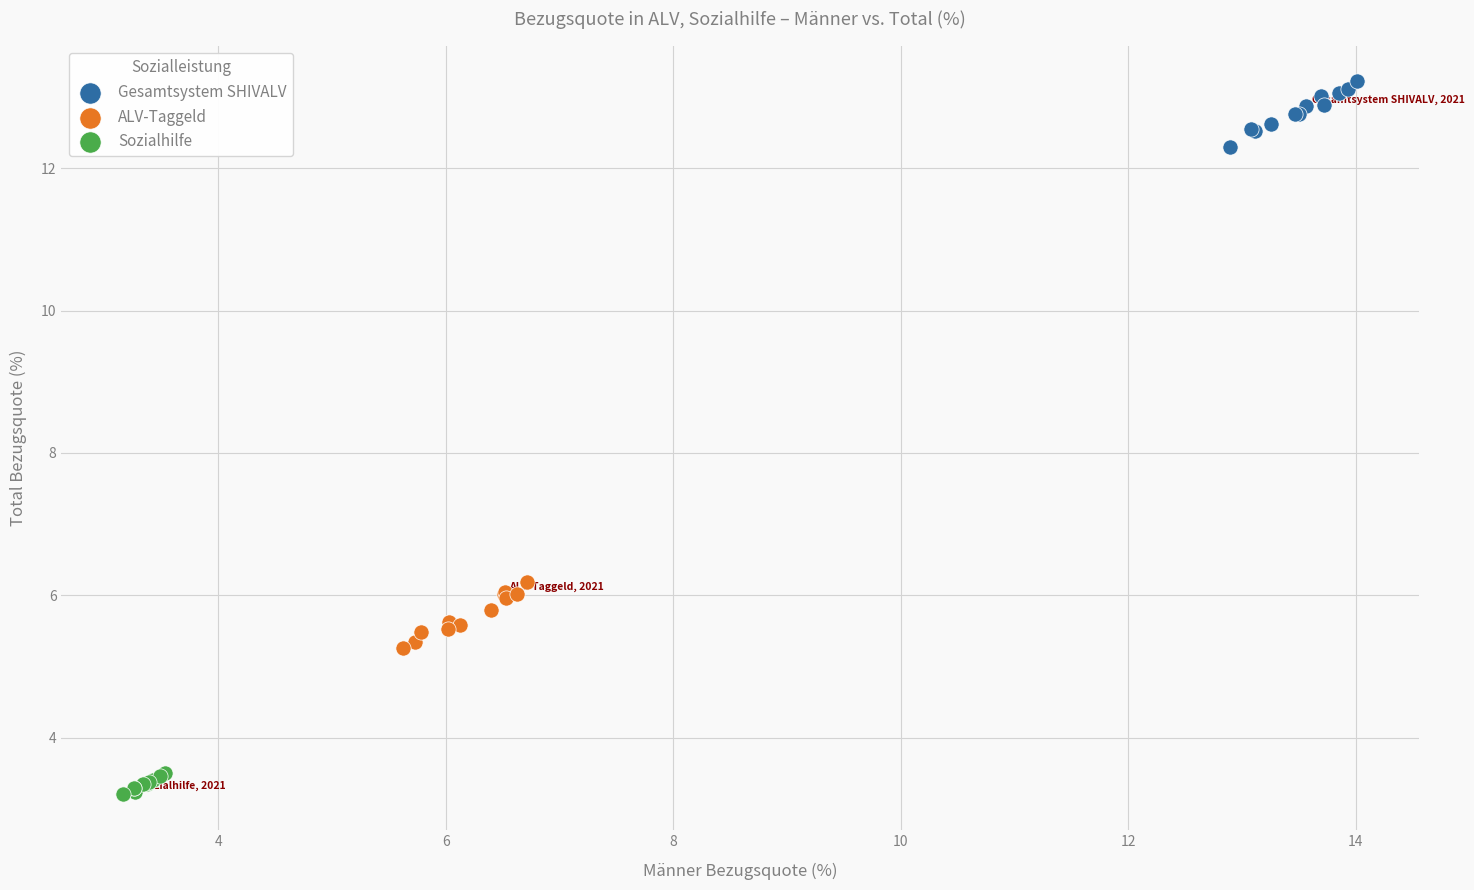

Which series contains the lowest Y value?

Sozialhilfe